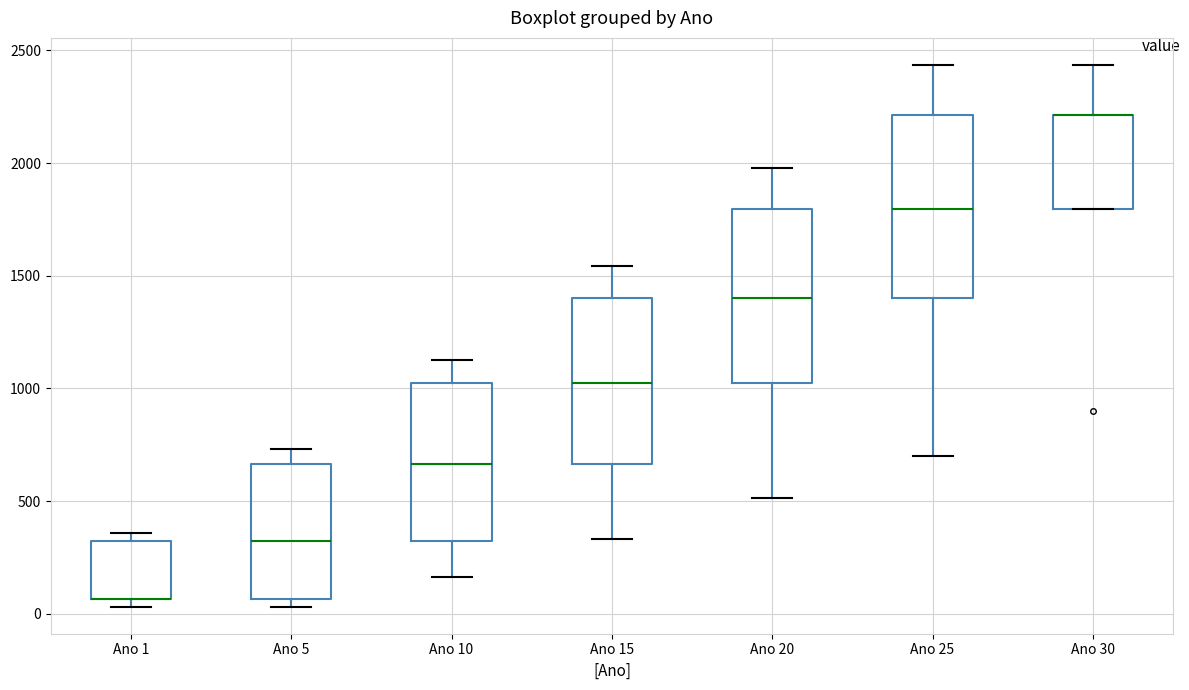

Reading left to right, read every box against the y-axis: the position of its median line, the range the box covers, and the ends of its whiskers. The values are not printed on the chart, so give them approximately, as read against the axis.

Ano 1: median 50 (drawn on the box's lower edge), box 50 to 300, whiskers 50 (just below the box's lower edge) to 350
Ano 5: median 300, box 50 to 650, whiskers 50 (just below the box's lower edge) to 750
Ano 10: median 650, box 300 to 1000, whiskers 150 to 1150
Ano 15: median 1000, box 650 to 1400, whiskers 350 to 1550
Ano 20: median 1400, box 1000 to 1800, whiskers 500 to 2000
Ano 25: median 1800, box 1400 to 2200, whiskers 700 to 2450
Ano 30: median 2200 (drawn on the box's upper edge), box 1800 to 2200, whiskers 1800 to 2450